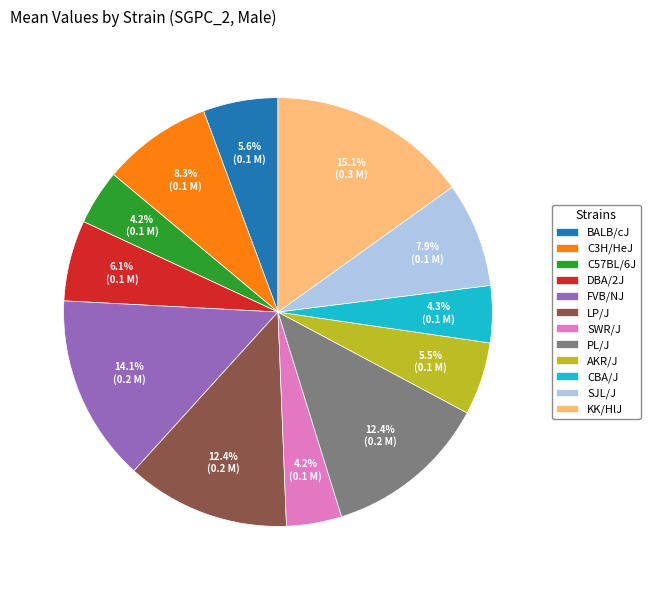

Which slice is the largest?

KK/HlJ